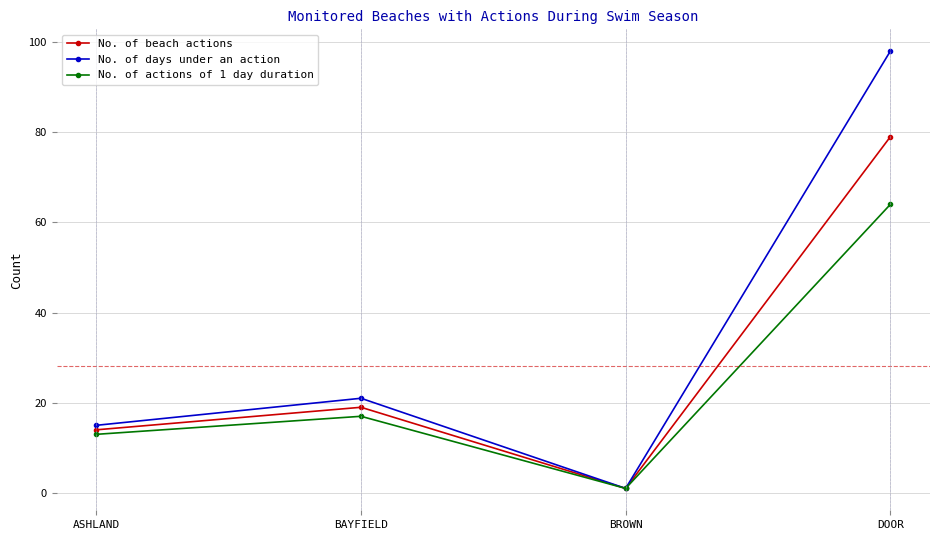

Reading left to right, transcribe all the data shown in this chart.

No. of beach actions: 14	19	1	79
No. of days under an action: 15	21	1	98
No. of actions of 1 day duration: 13	17	1	64